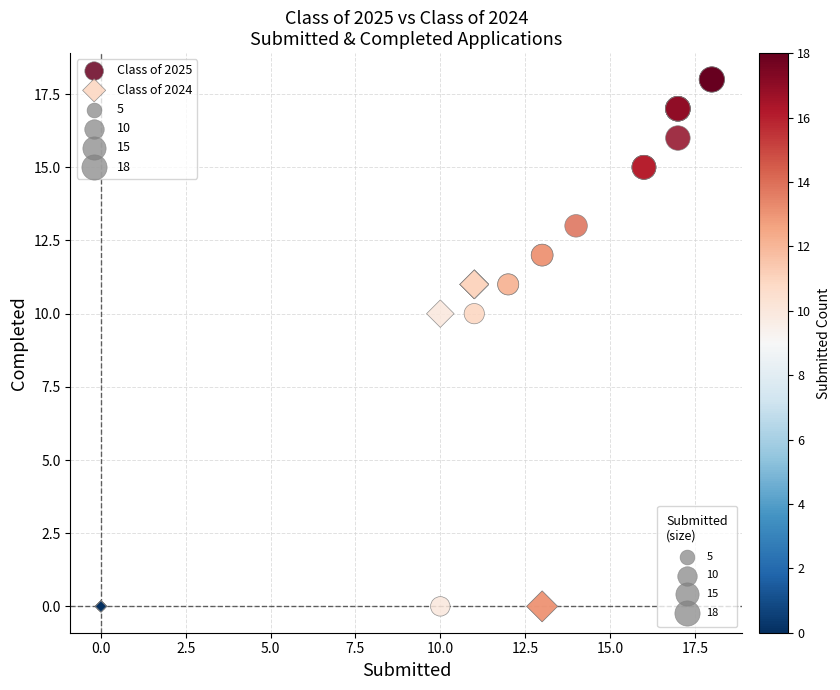

Which series reaches the maximum Y coordinate?

Class of 2025